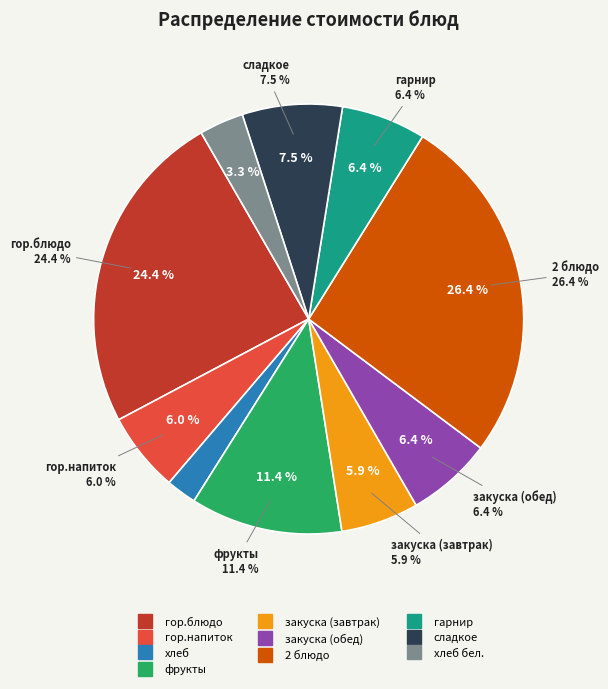

Is хлеб бел. the majority of the pie?

No